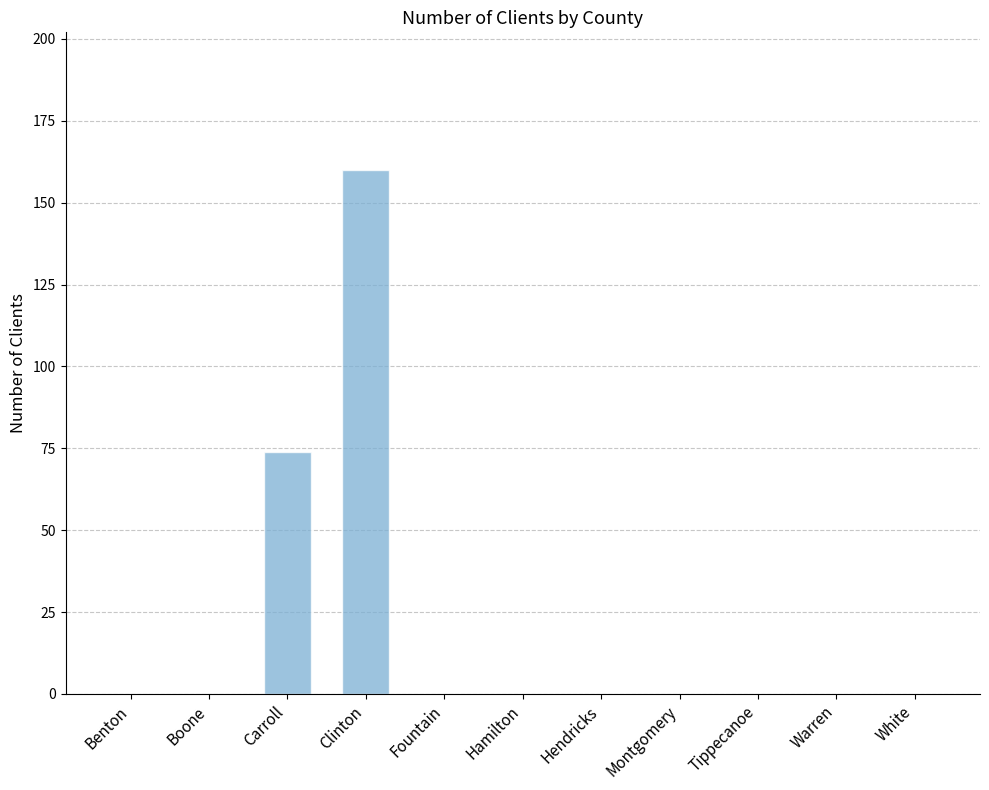

What is the average value?

21